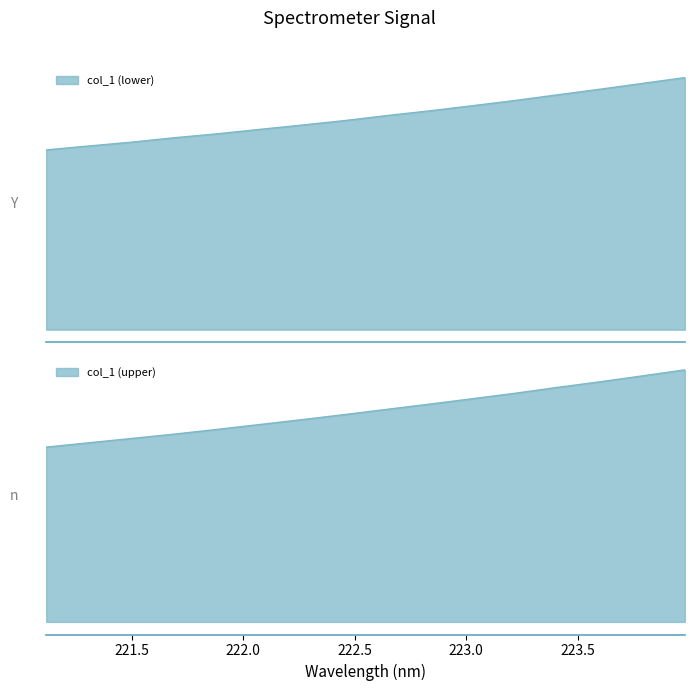

The chart shows a value of 1740.2 at 220.1623. True or false?

False